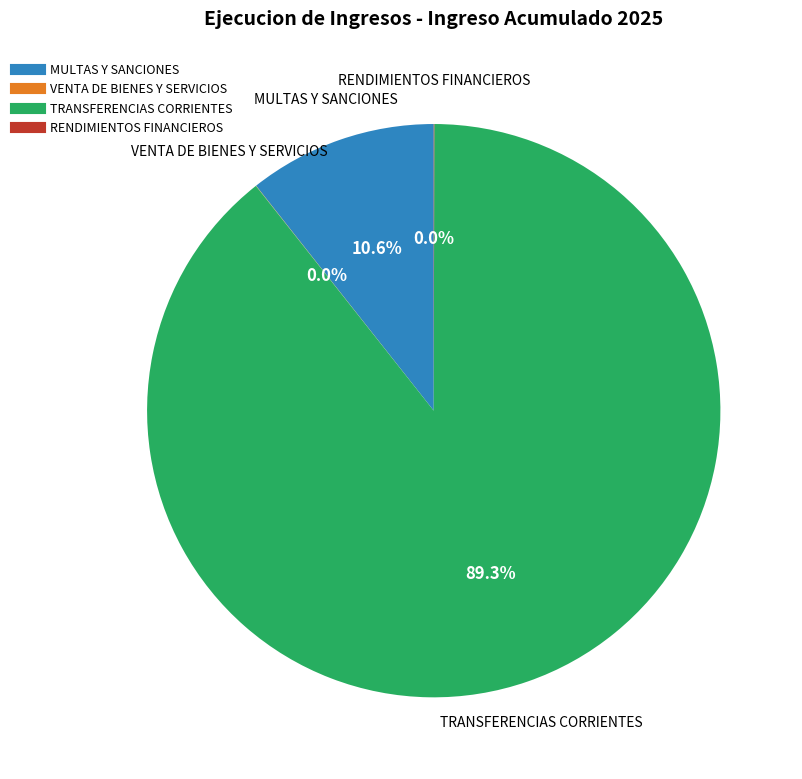

Which category has the biggest portion of the pie?

TRANSFERENCIAS CORRIENTES